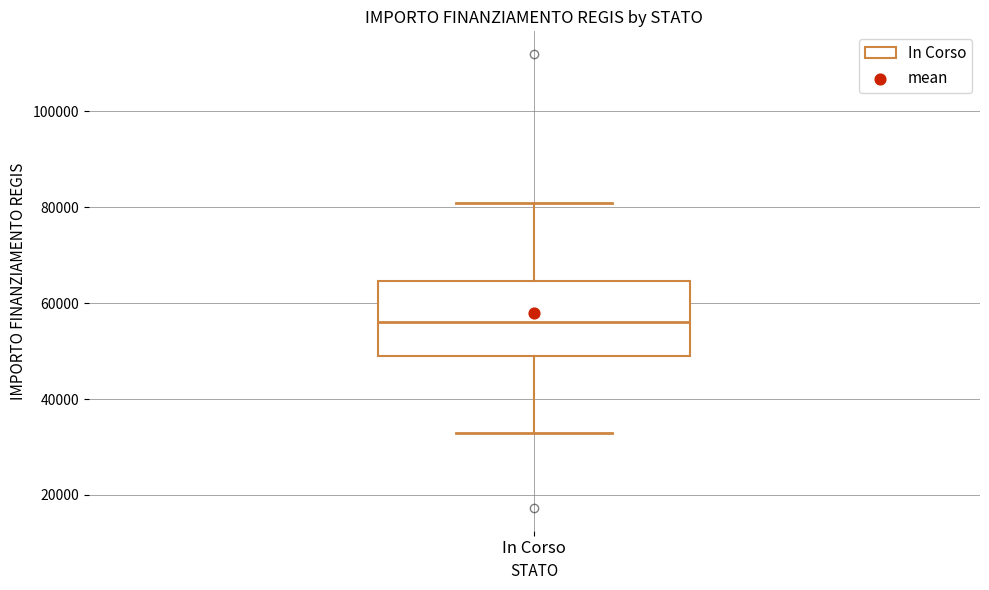

Where does the upper whisker of the box for In Corso end on the y-axis? The values are not printed on the chart, so give them approximately, as read against the axis.

80000